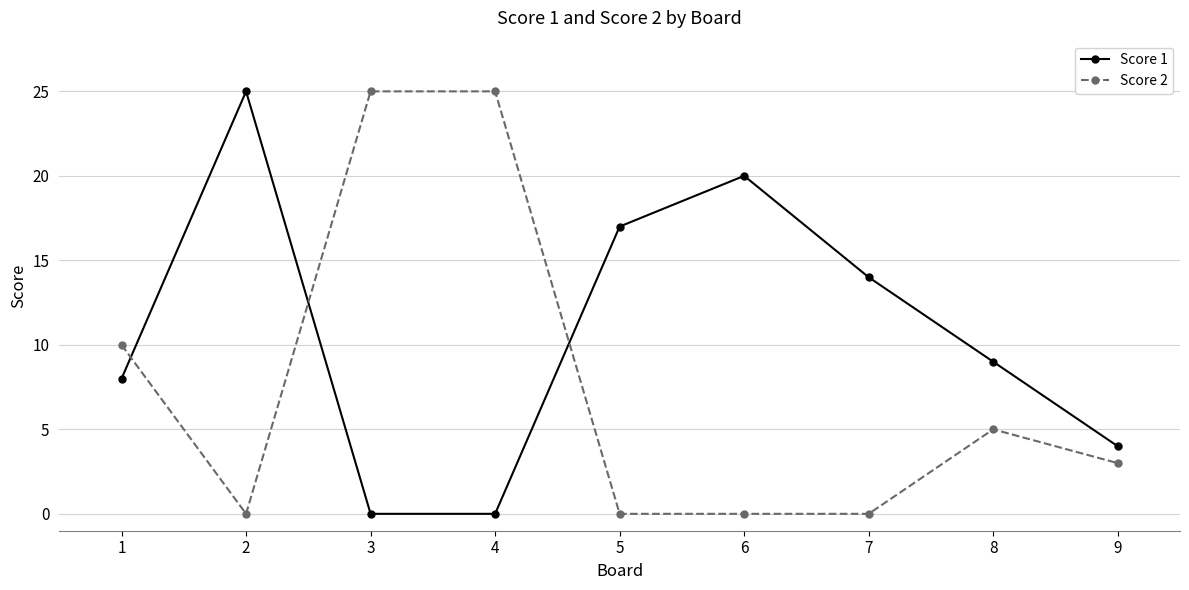

What is the difference between the highest and lowest values at 1?

2